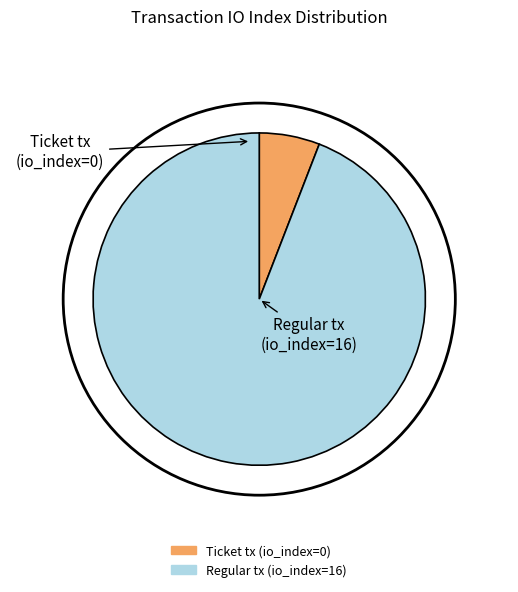

True or false: Regular tx (io_index=16) accounts for 99% of the total.

False